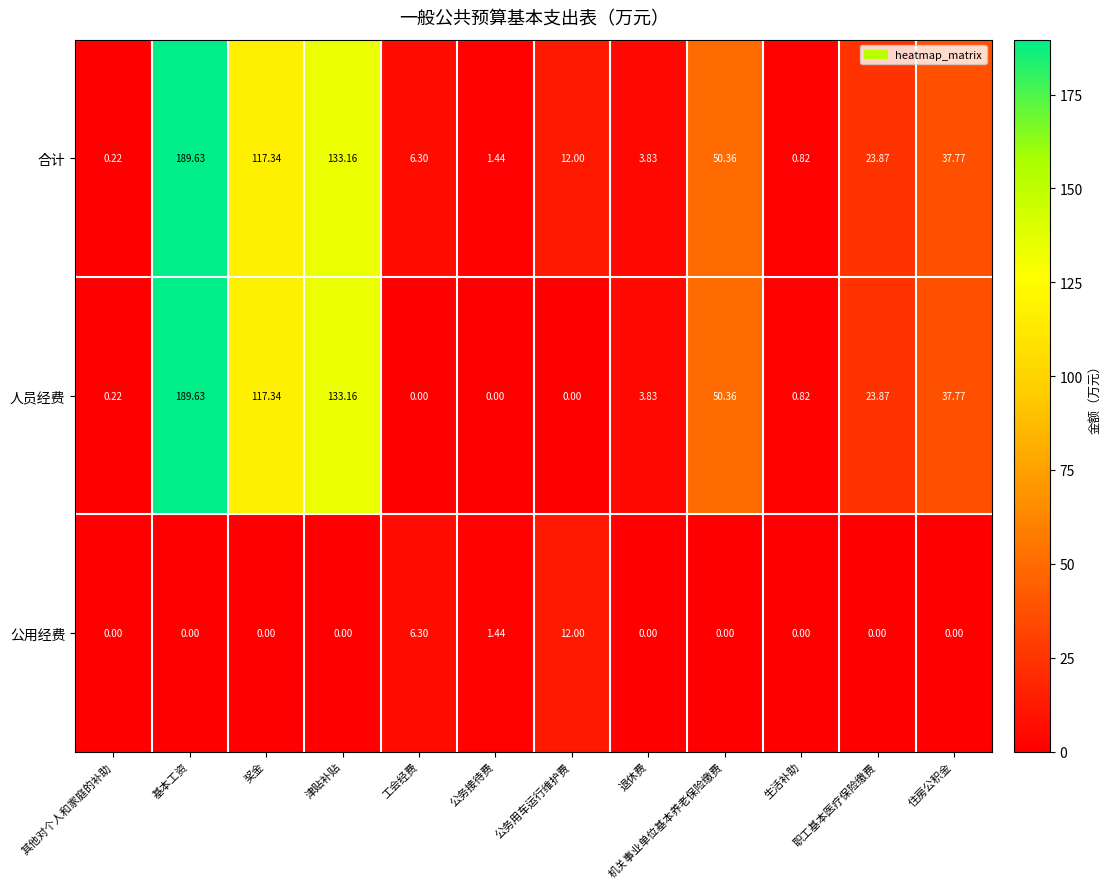

At which category is the sum across all series the highest?

基本工资